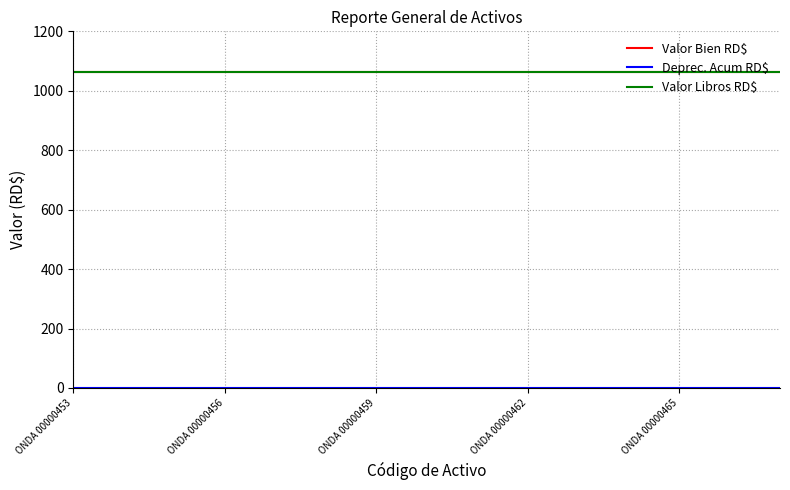

What is the sum of all Valor Libros RD$ values?

15930